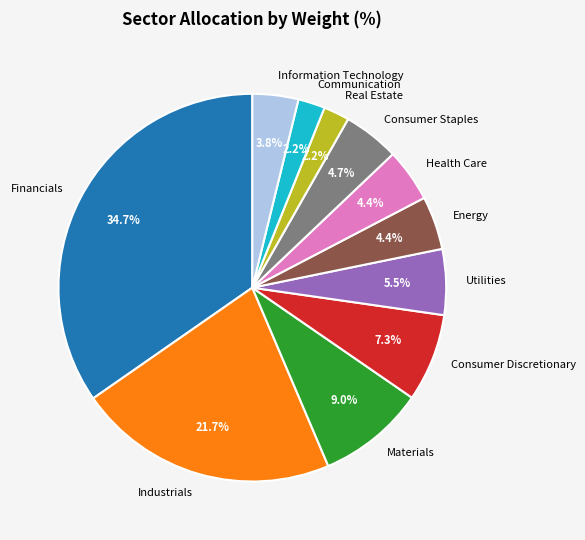

Does any single category account for the majority?

No